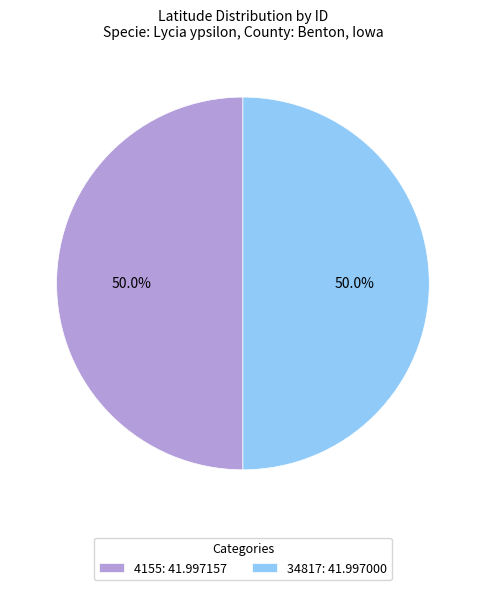

Combined, what portion of the pie is 34817 and 4155?

100.0%